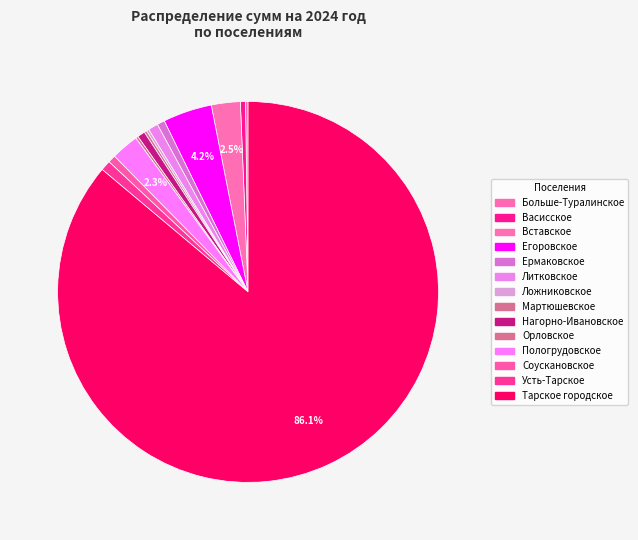

What is the ratio of the value at Литковское to the value at Васисское?

1.9